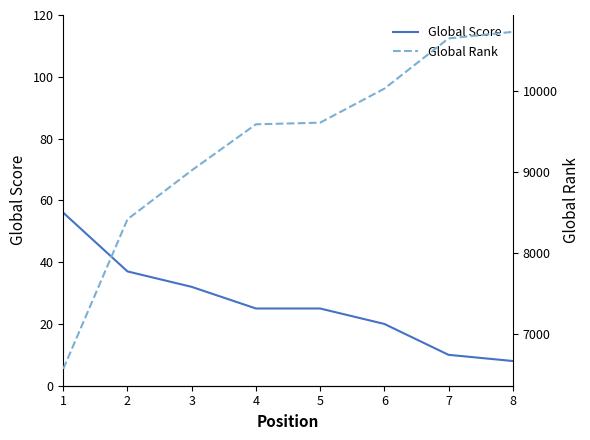

What is the maximum value for Global Score?

56